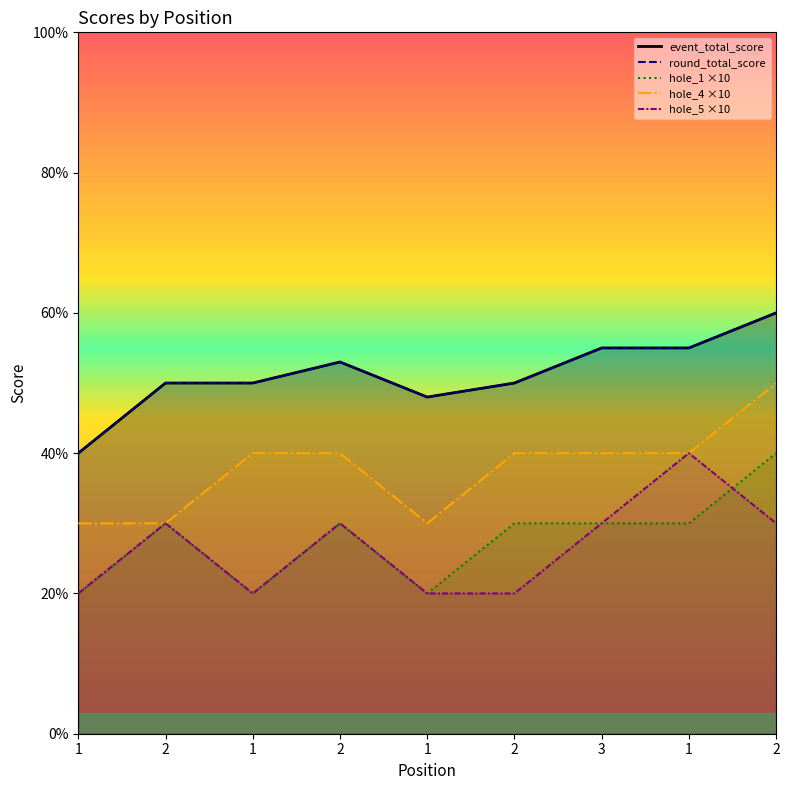

At which category does the chart reach its peak across all series?

2